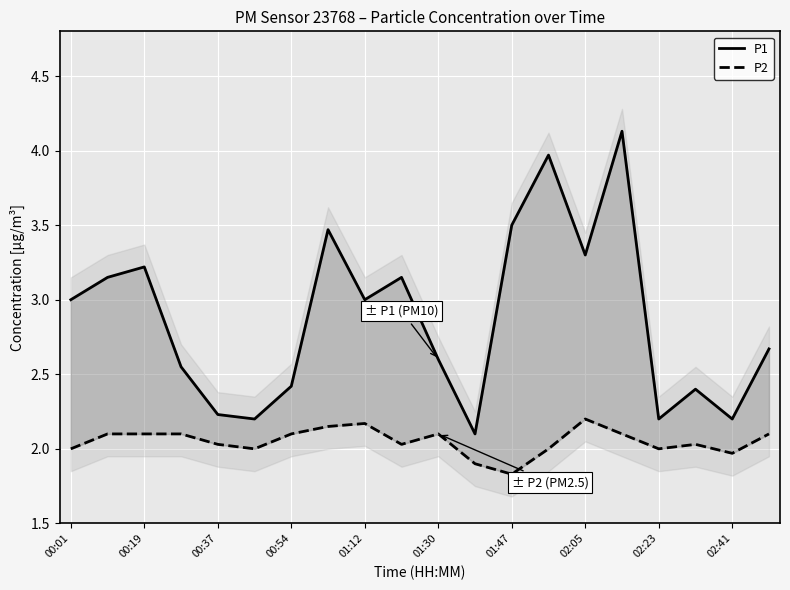

How many values in the P1 series exceed 3?

8